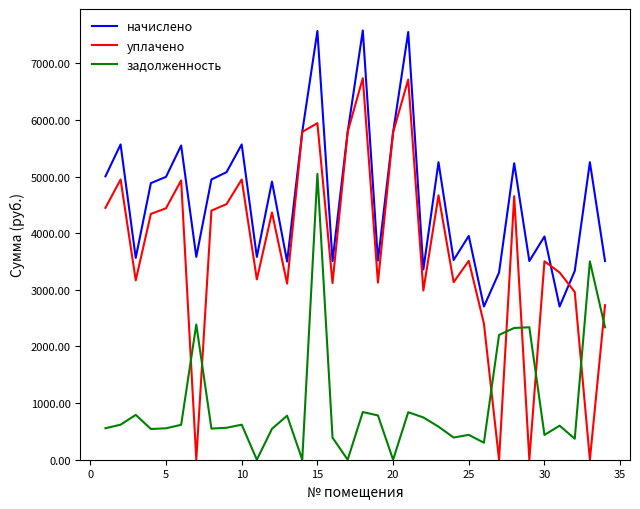

What are all the series names shown in the legend?

начислено, уплачено, задолженность